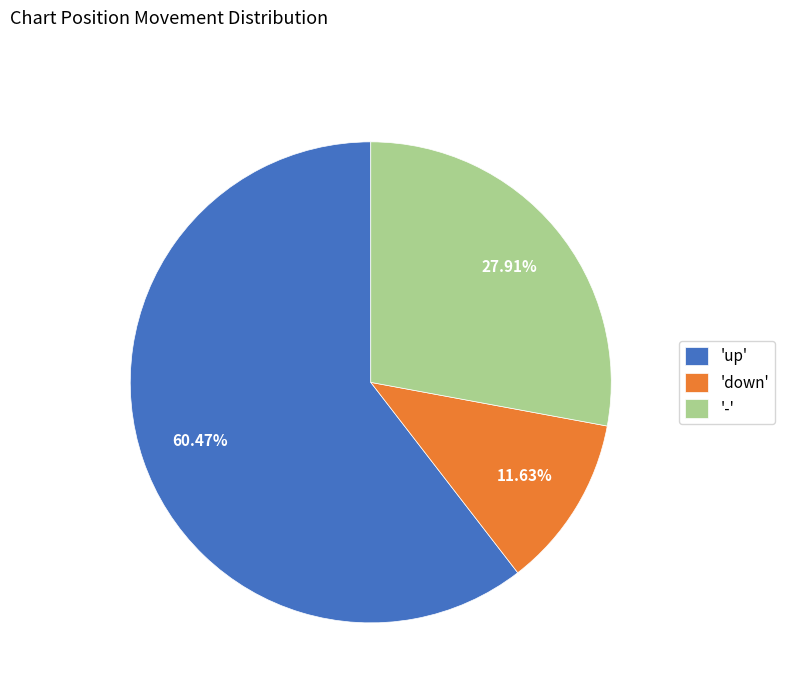

Which has a higher value, 'down' or '-'?

'-'